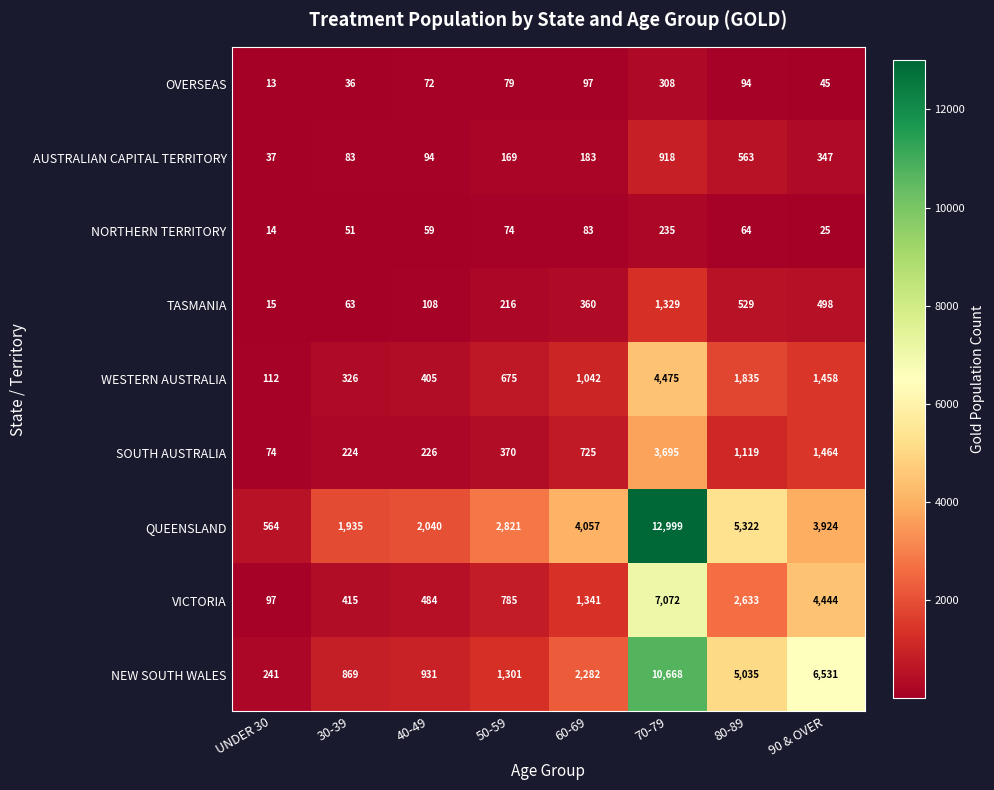

Read the SOUTH AUSTRALIA value at 70-79, to the nearest 50.

3700